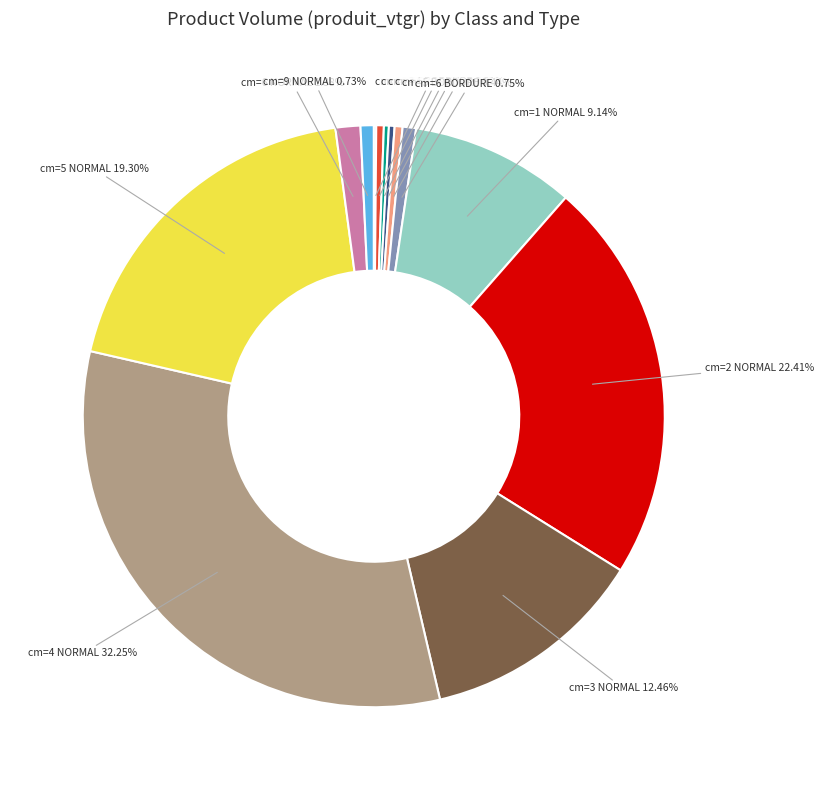

Rank the categories by value from highest to lowest.

cm=4 NORMAL, cm=2 NORMAL, cm=5 NORMAL, cm=3 NORMAL, cm=1 NORMAL, cm=6 NORMAL, cm=6 BORDURE, cm=9 NORMAL, cm=5 BORDURE, cm=2 BORDURE, cm=4 BORDURE, cm=3 BORDURE, cm=1 BORDURE